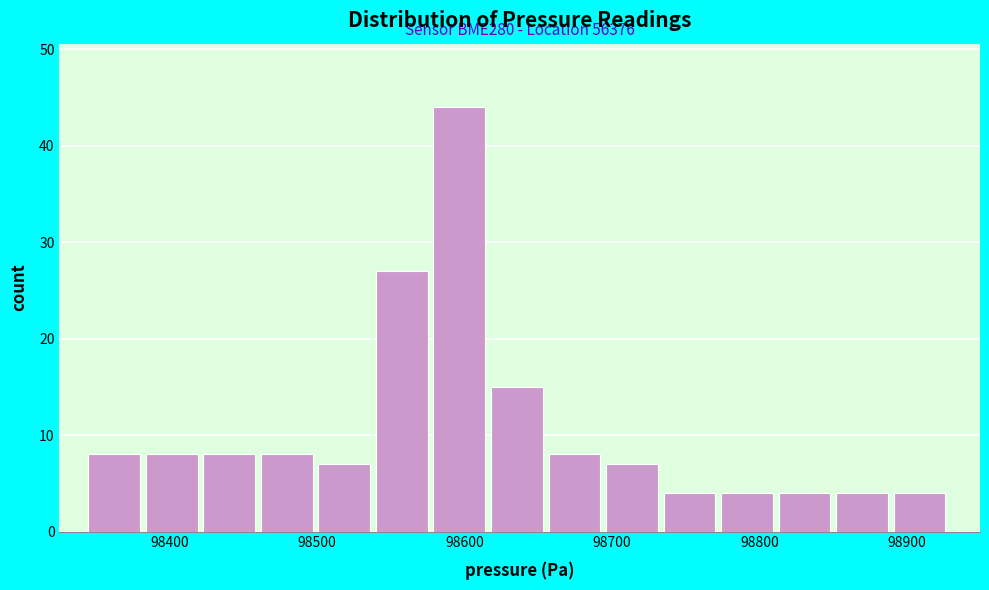

Read against the x-axis, roughly where is the centre of the tallest bar?

98600